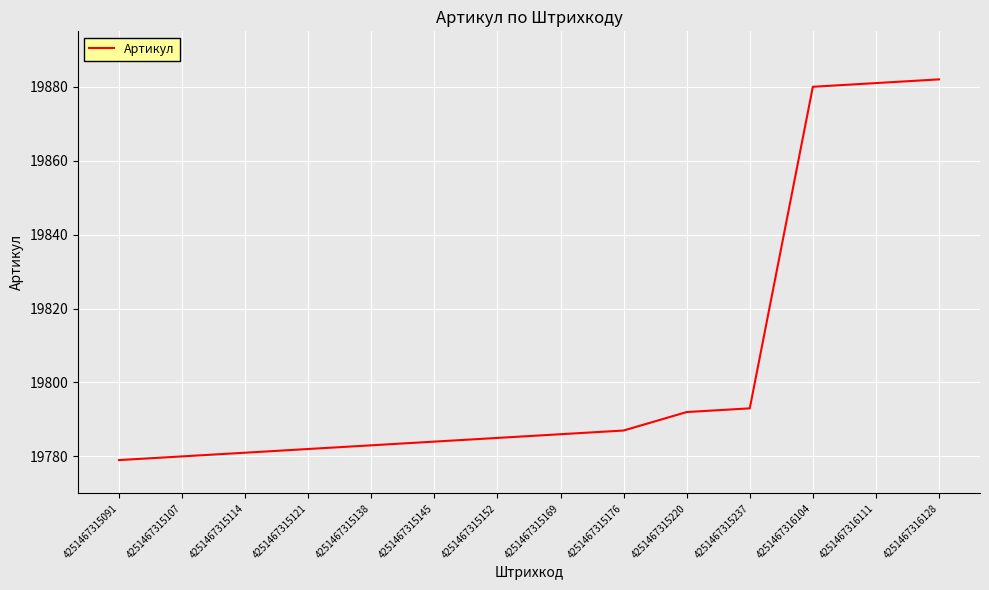

How many lines are shown in the chart?

1